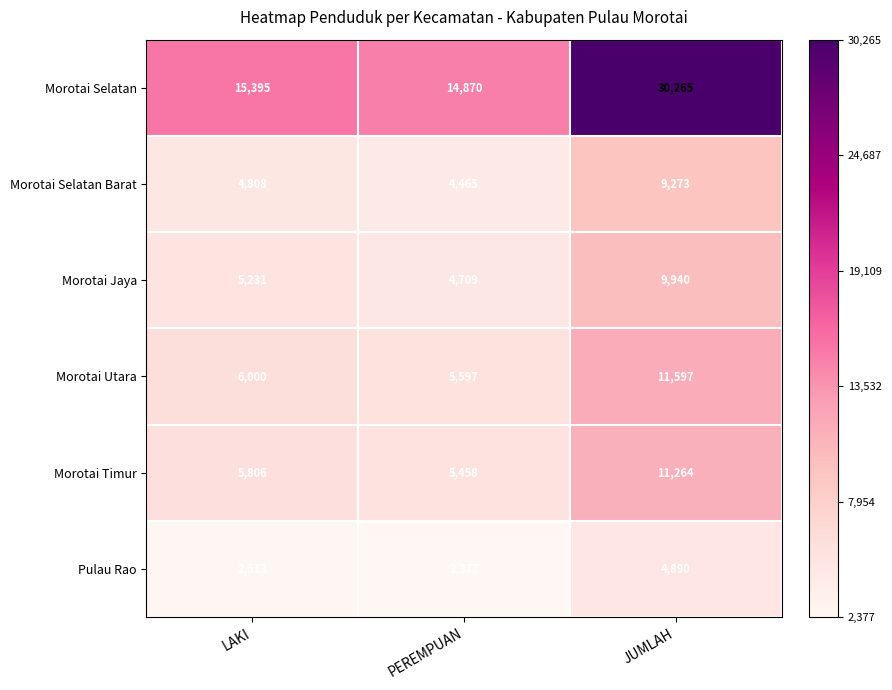

What is the difference between the highest and lowest values at PEREMPUAN?

12493